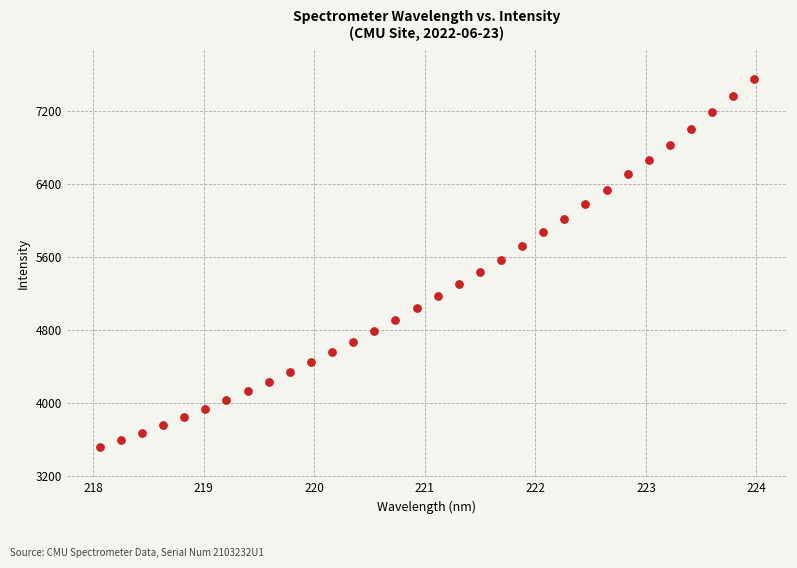

What is the range of Y values (max minus min)?

4045.4